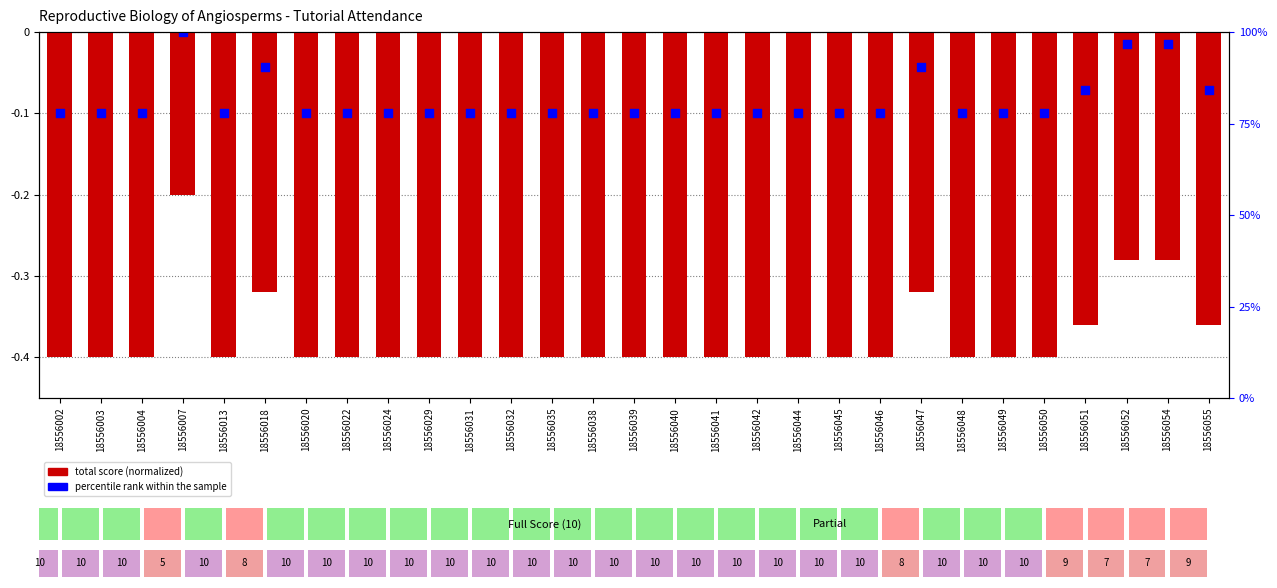

Is the value of percentile rank within the sample at 18556002 greater than the value of total score (normalized) at 18556046?

Yes